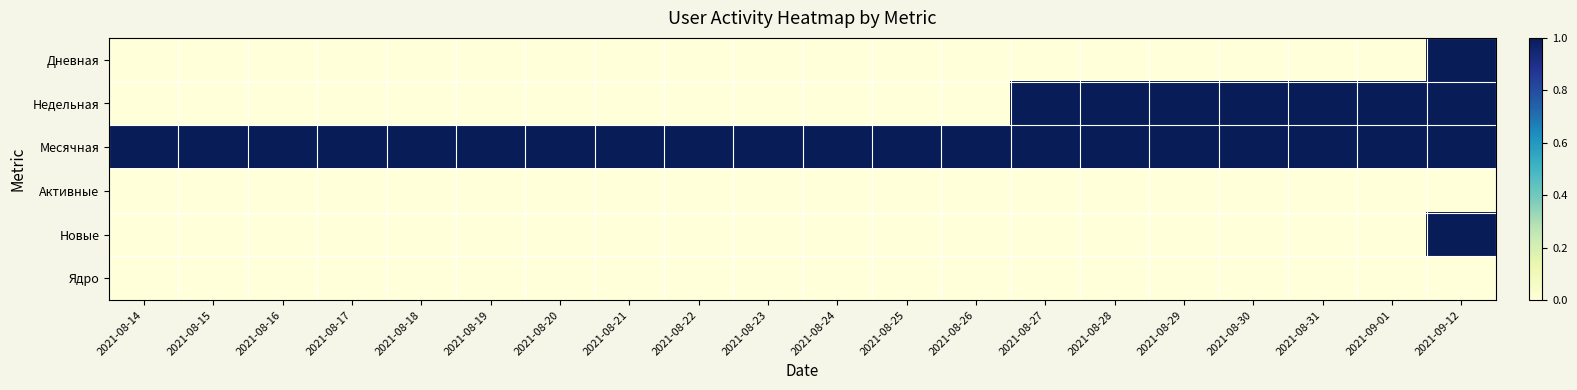

How many data points does each series have?

20